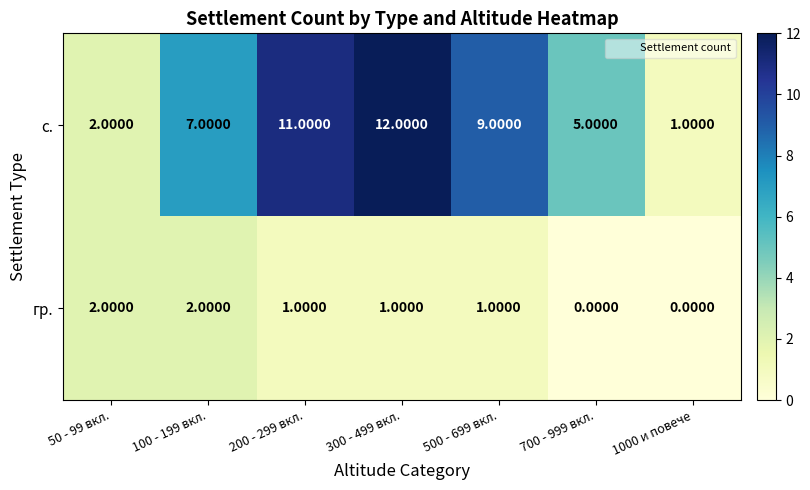

Which series has the largest total across all categories?

с.